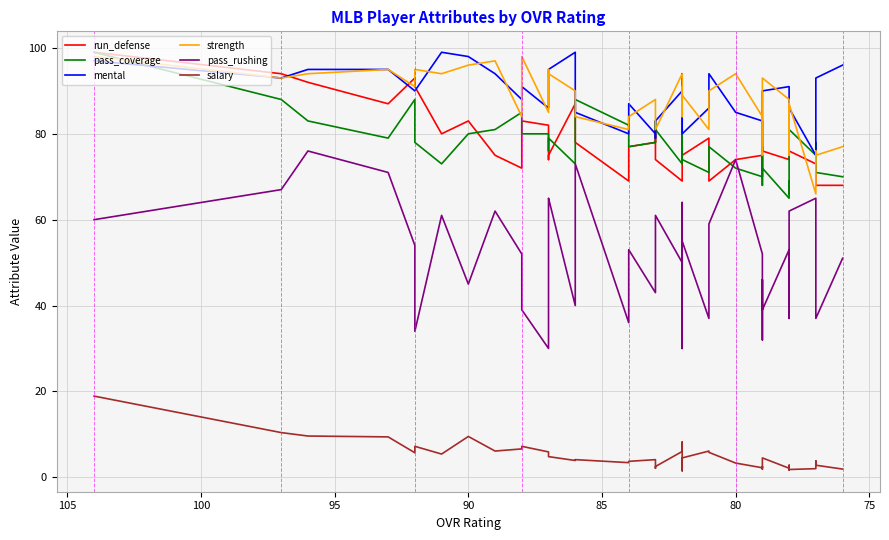

What is the sum of all pass_coverage values?

3100.0